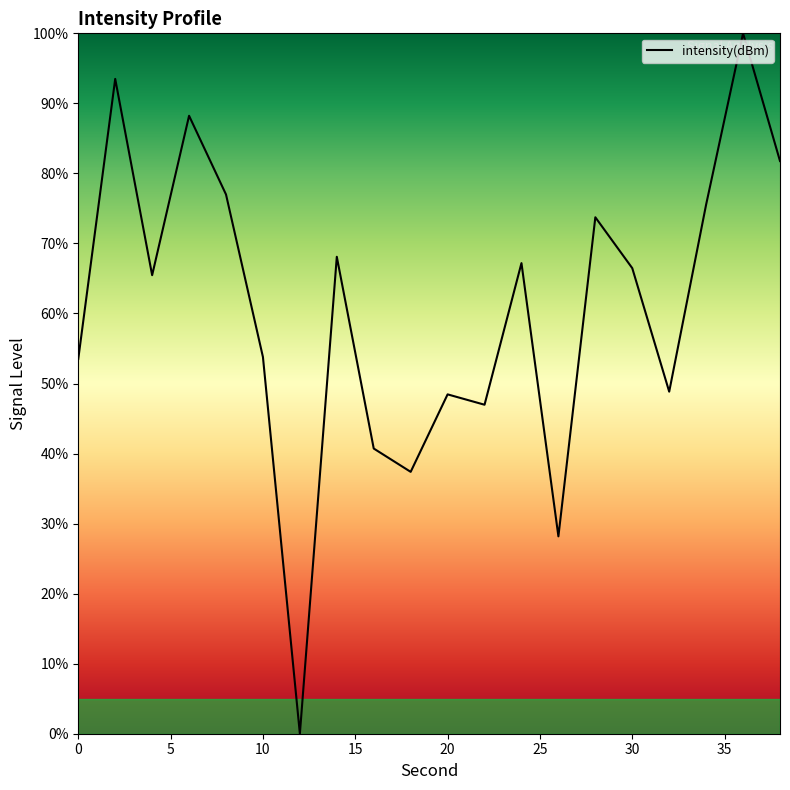

Count the number of categories in the chart.

20